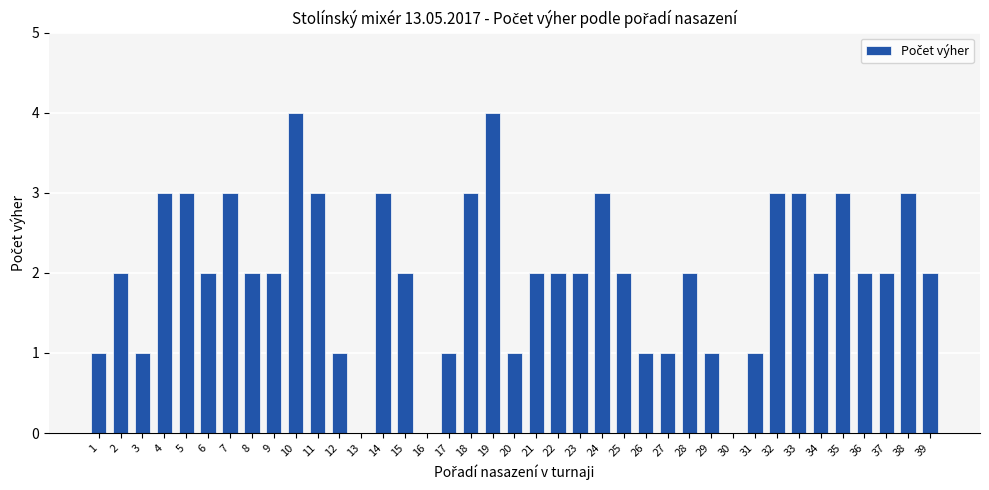

Reading left to right, transcribe all the data shown in this chart.

1=1	2=2	3=1	4=3	5=3	6=2	7=3	8=2	9=2	10=4	11=3	12=1	13=0	14=3	15=2	16=0	17=1	18=3	19=4	20=1	21=2	22=2	23=2	24=3	25=2	26=1	27=1	28=2	29=1	30=0	31=1	32=3	33=3	34=2	35=3	36=2	37=2	38=3	39=2